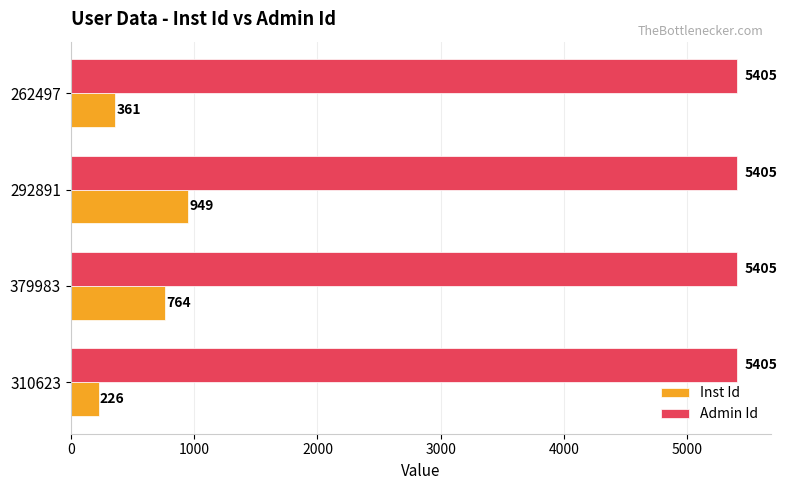

What is the sum of all Inst Id values?

2300